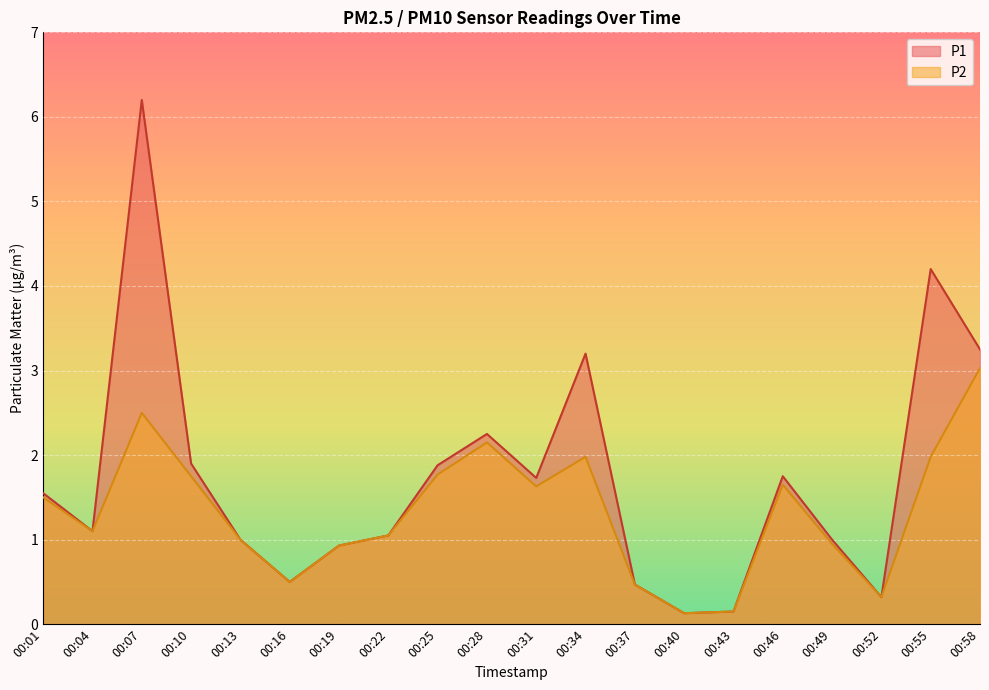

How many interior local valleys does the P2 series have?

5